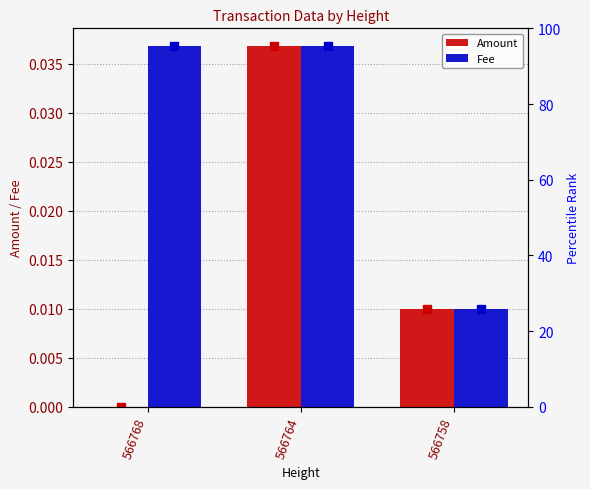

Which label corresponds to the largest value in the chart?

566764